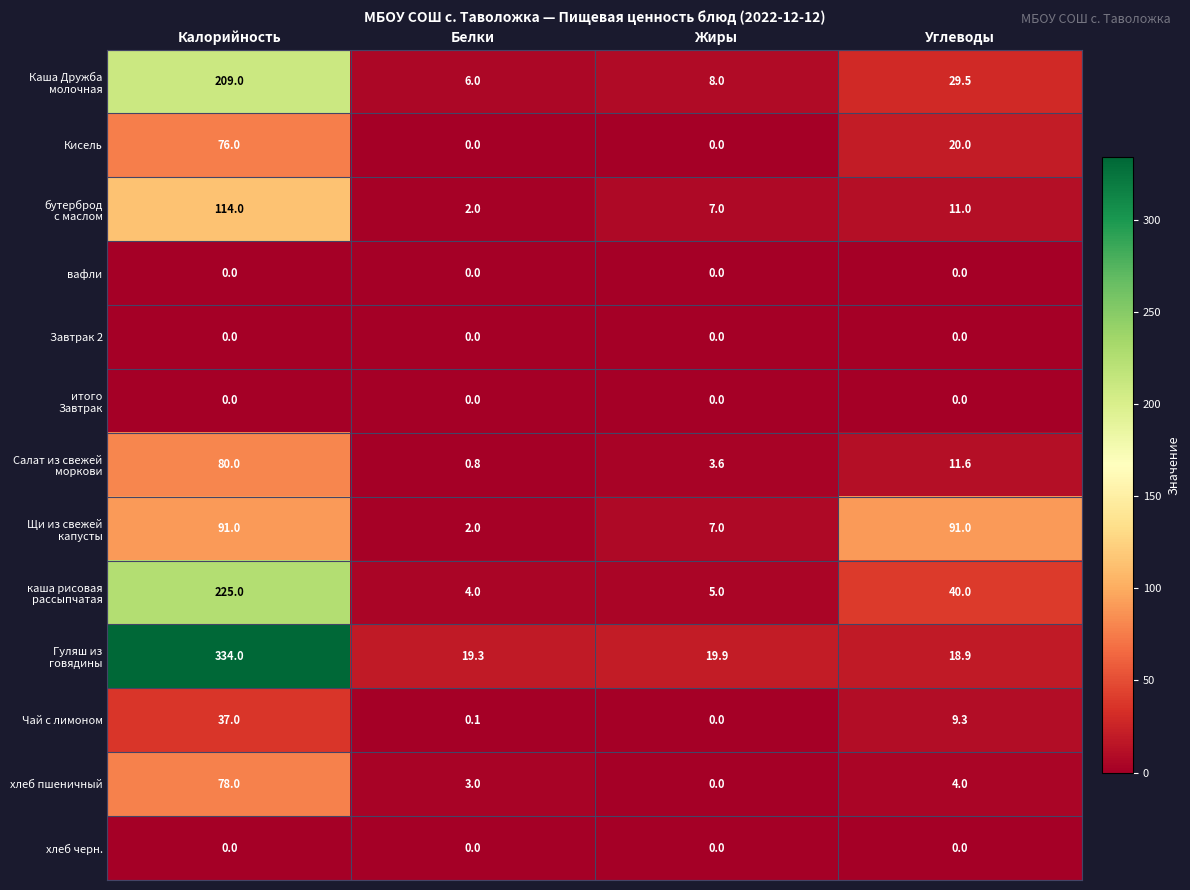

Is it true that Кисель equals 0.0 at Белки?

True